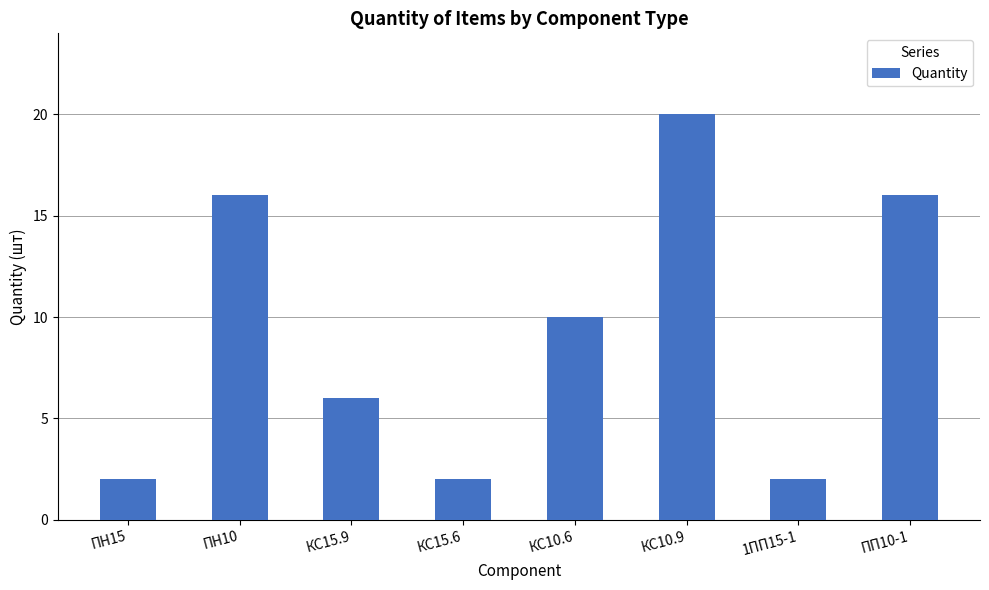

What is the difference between the maximum and minimum values?

18